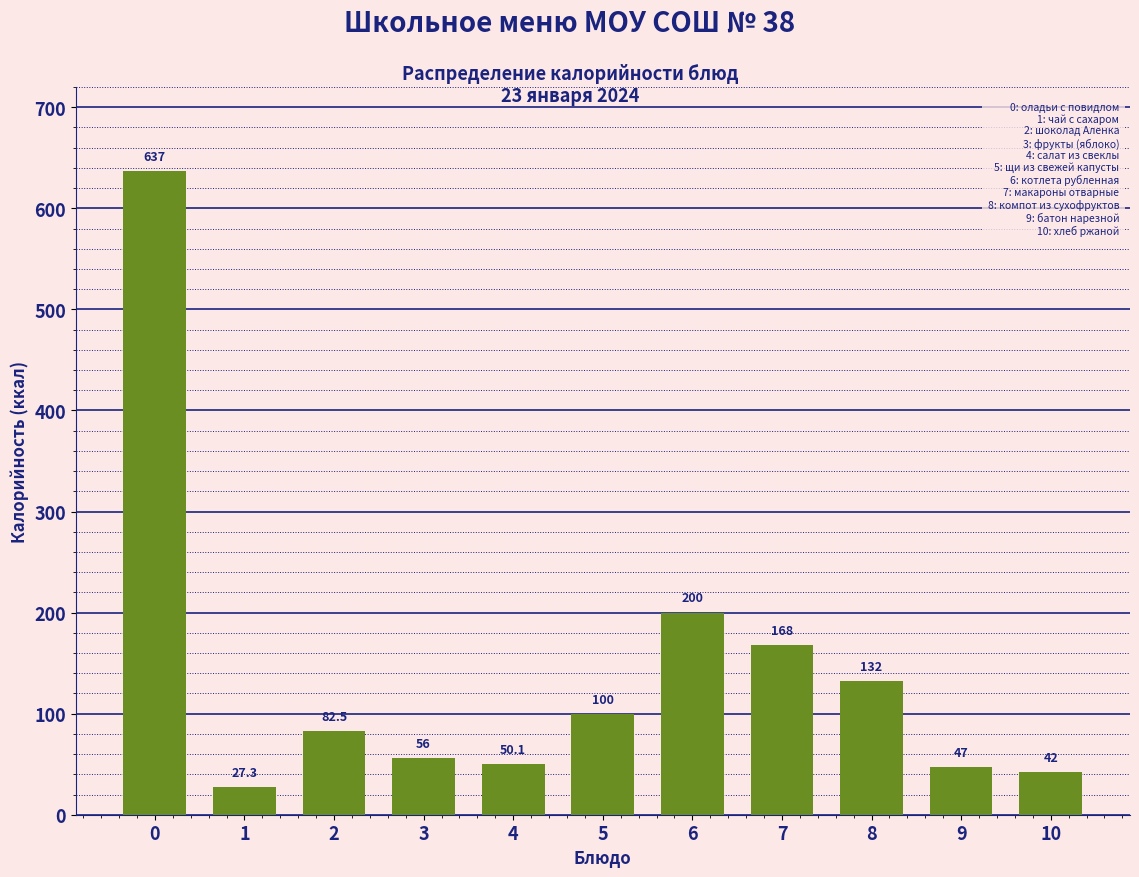

Reading right to left, what are all the values shown in this chart?

10=42.0	9=47.0	8=132.0	7=168.0	6=200.0	5=100.0	4=50.1	3=56.0	2=82.5	1=27.3	0=637.0